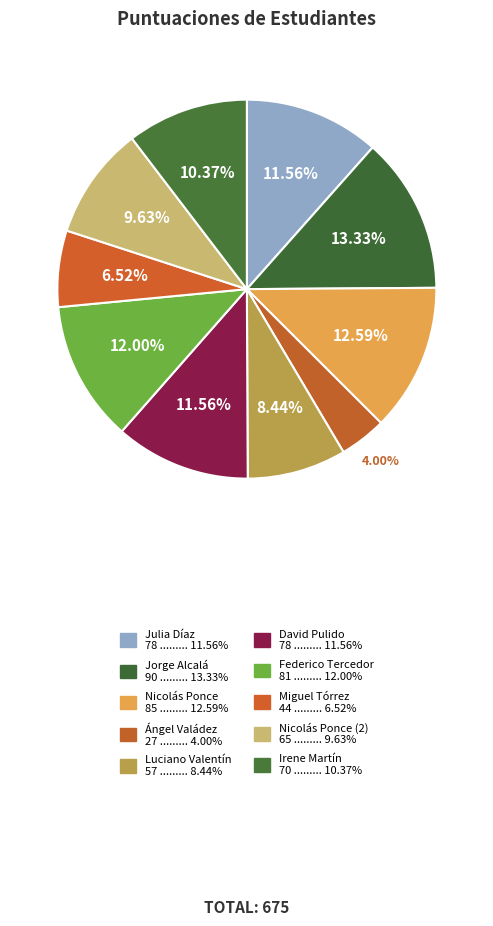

Which category has the biggest portion of the pie?

Jorge Alcalá